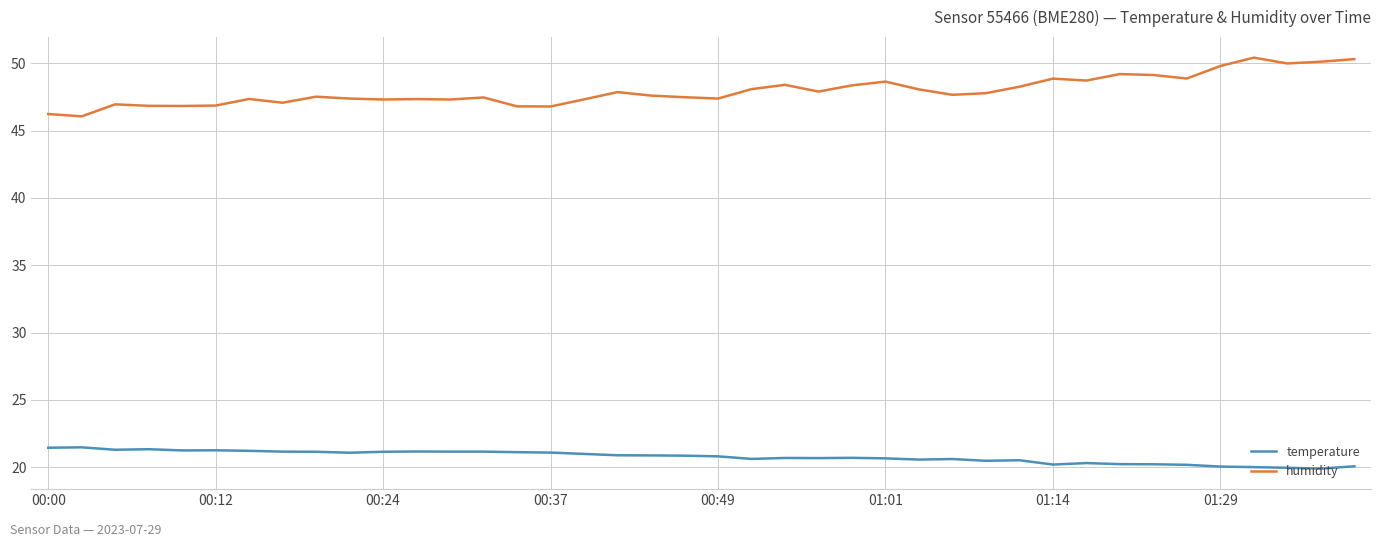

What is the maximum value for temperature?

21.5